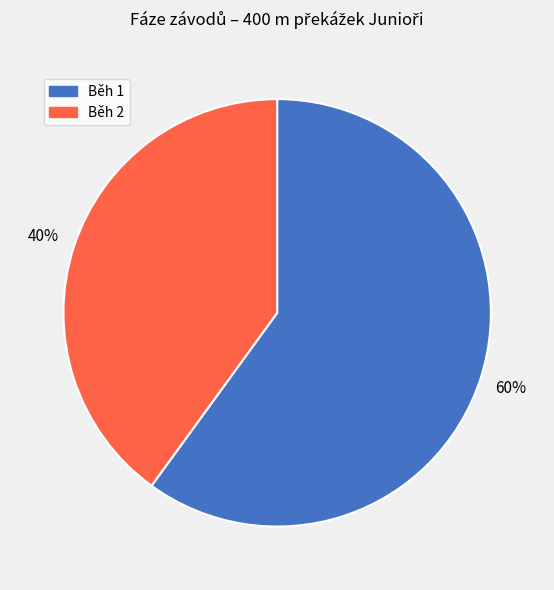

The Běh 2 slice represents 40% of the pie. True or false?

True